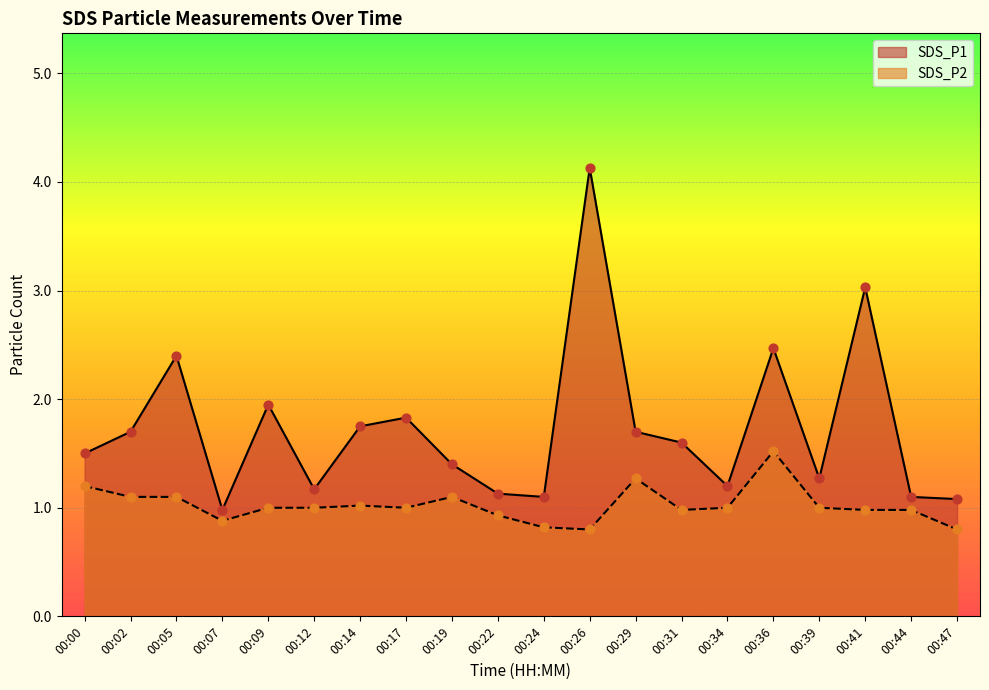

What are all the series names shown in the legend?

SDS_P1, SDS_P2